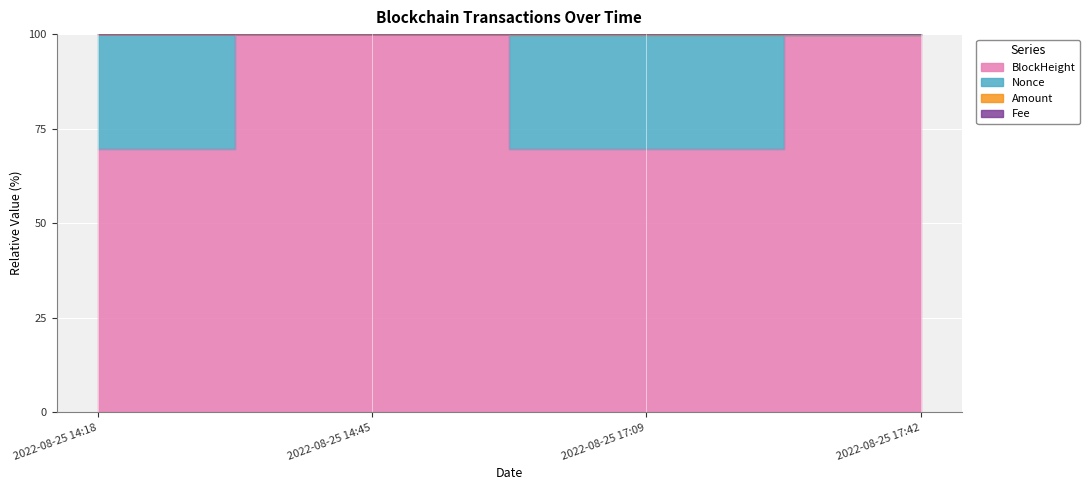

True or false: BlockHeight and Fee cross at least once.

False